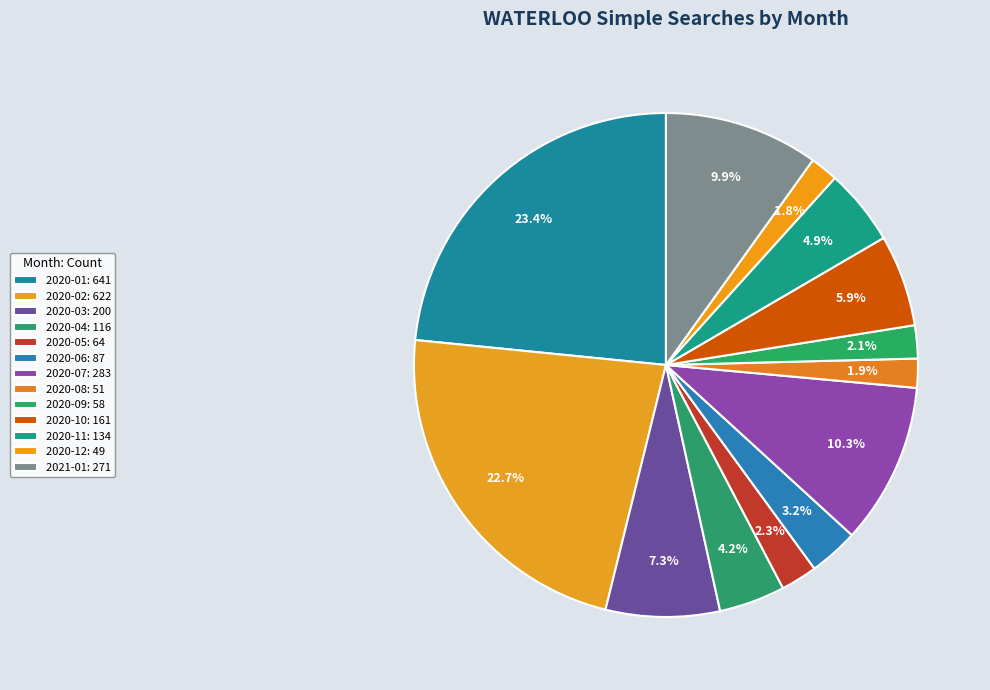

To the nearest percent, what is the combined percentage of 2020-11 and 2020-06?

8%